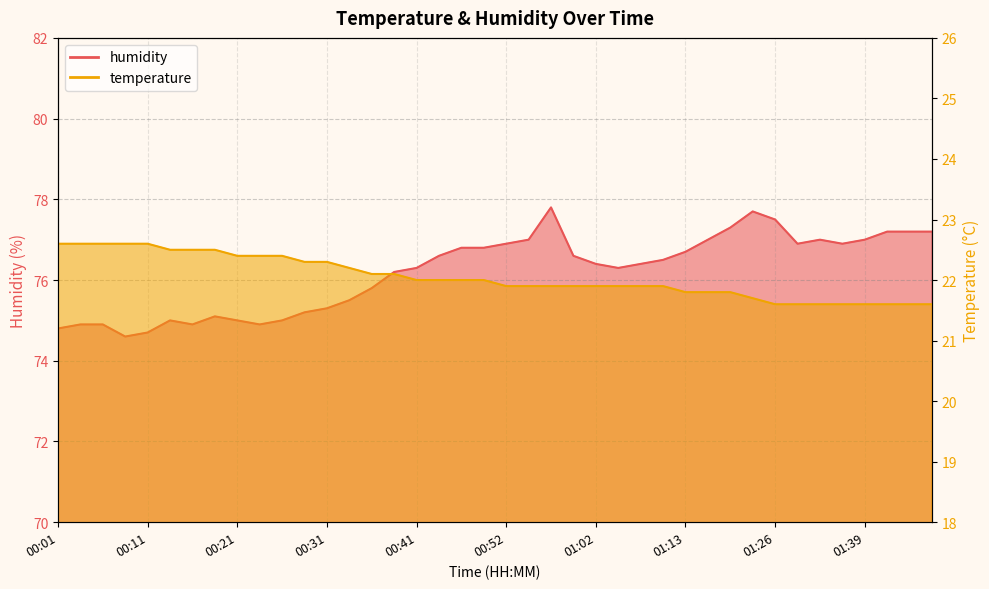

How many values in the humidity series are below 76?

15